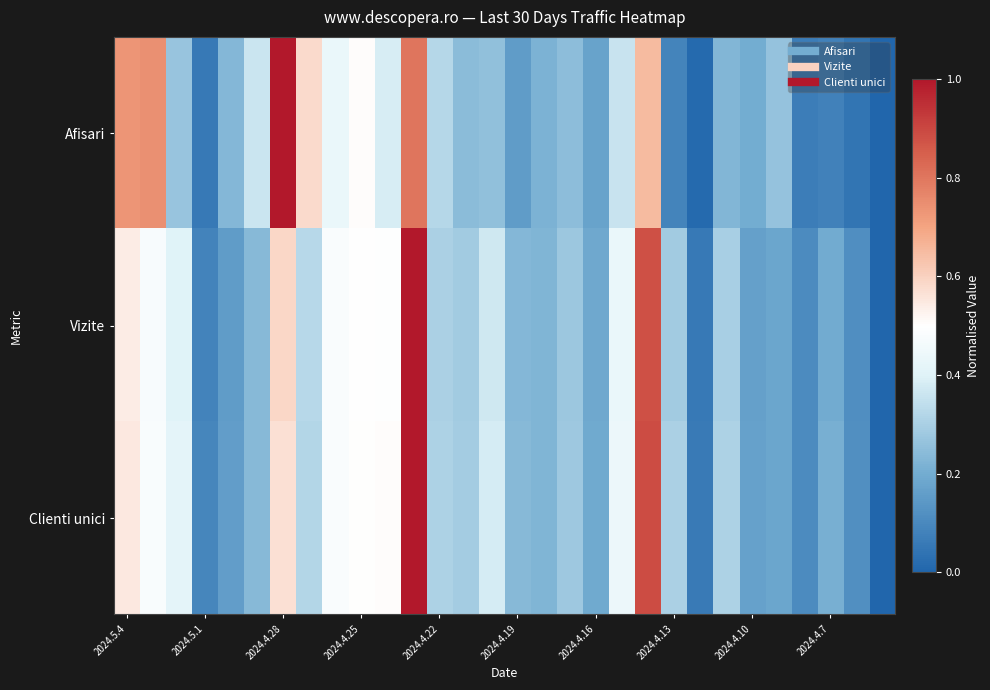

List the series in order of their peak value, highest first.

Afisari, Vizite, Clienti unici